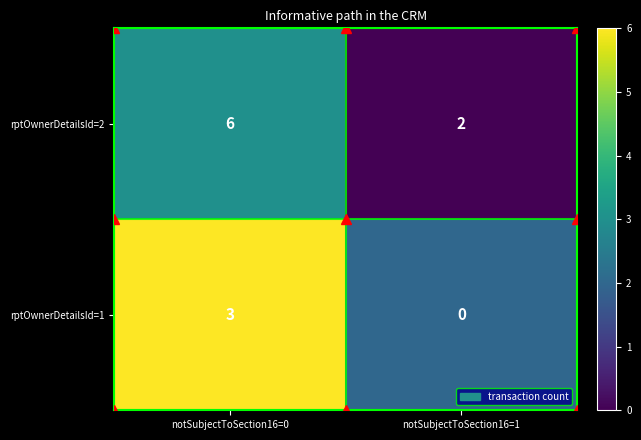

Which series has the largest range (max minus min)?

rptOwnerDetailsId=2